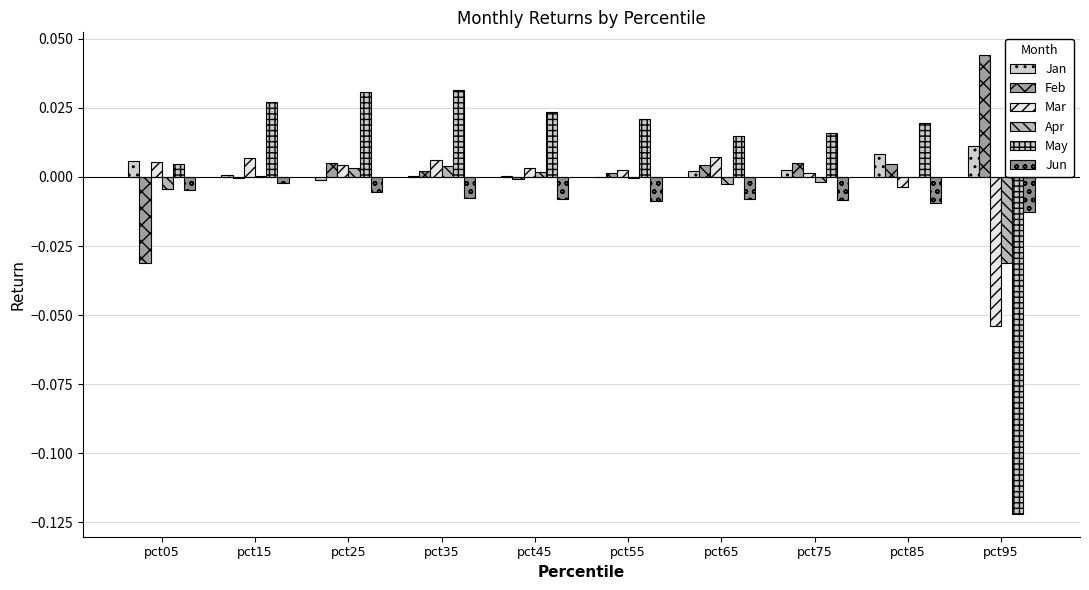

Rank the categories by Jan value from lowest to highest.

pct25, pct55, pct35, pct45, pct15, pct65, pct75, pct05, pct85, pct95